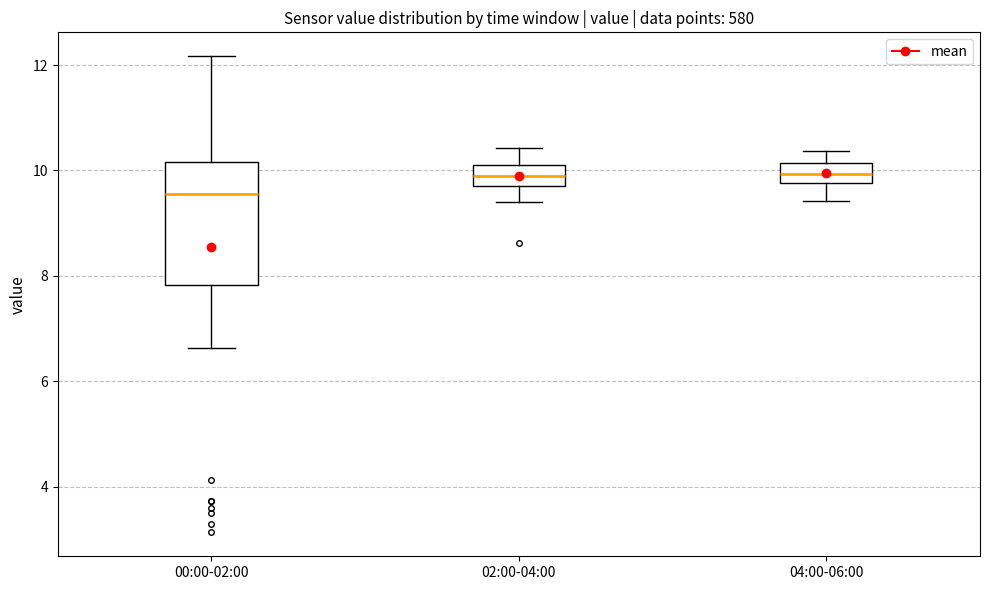

Reading left to right, transcribe this box plot: for each box, give where its median line is, the range the box spans, and where its two whiskers end, as read against the y-axis. The values are not printed on the chart, so give them approximately, as read against the axis.

00:00-02:00: median 9.6, box 7.8 to 10.2, whiskers 6.6 to 12.2
02:00-04:00: median 10.0, box 9.8 to 10.2, whiskers 9.4 to 10.4
04:00-06:00: median 10.0, box 9.8 to 10.2, whiskers 9.4 to 10.4